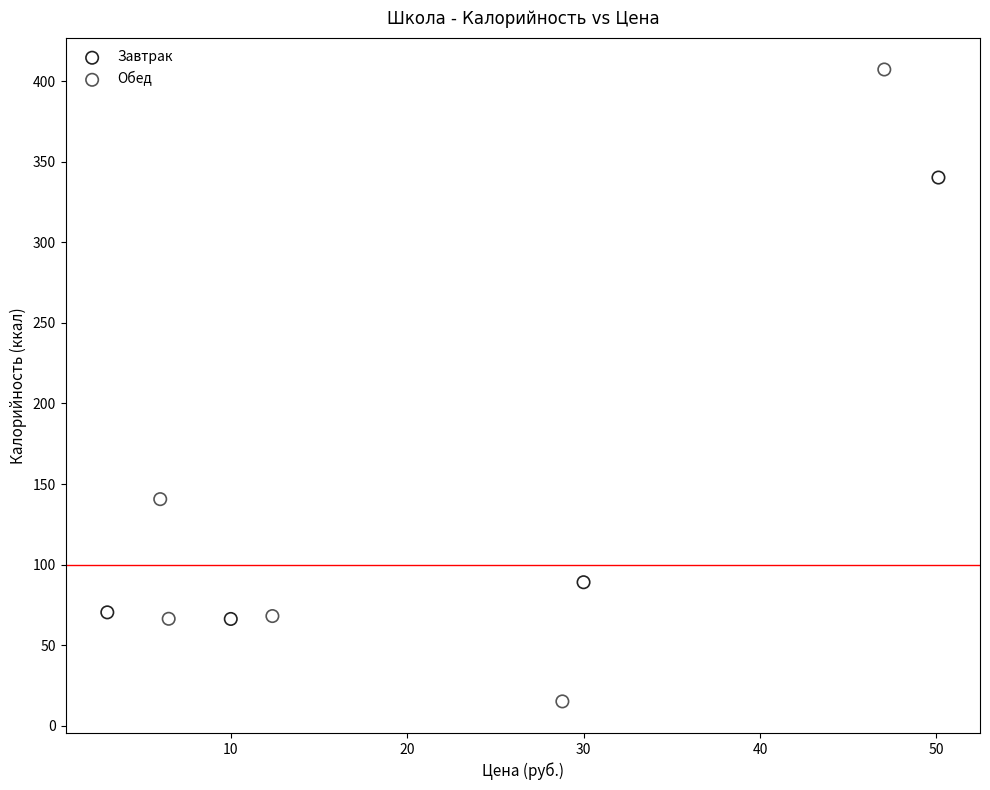

Which series reaches the minimum Y coordinate?

Обед